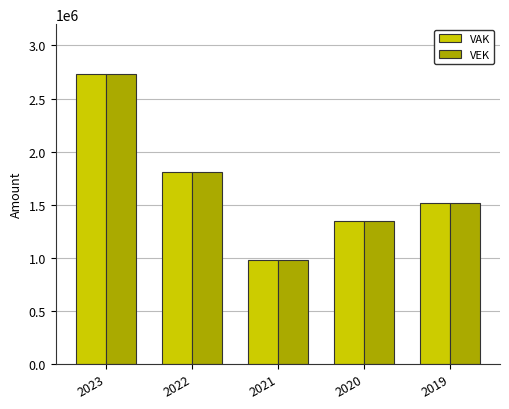

At which label does VAK first exceed 1515393?

2023